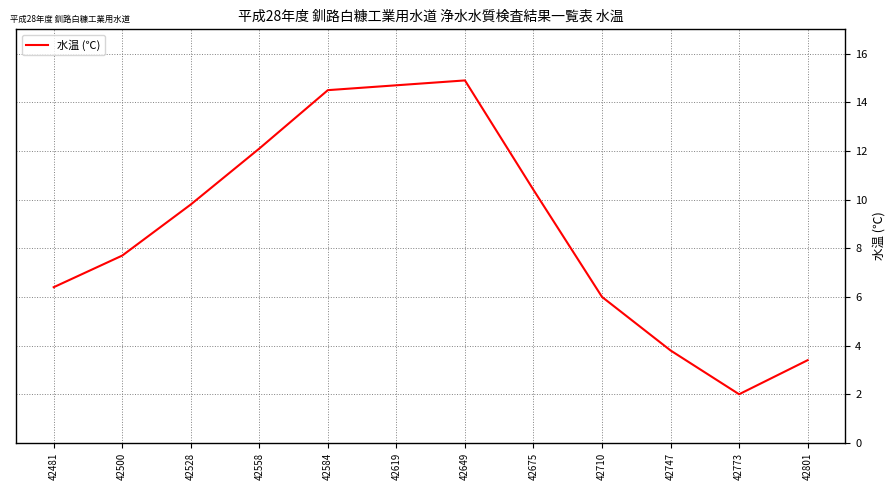

The chart shows a value of 3.4 at 42801. True or false?

True